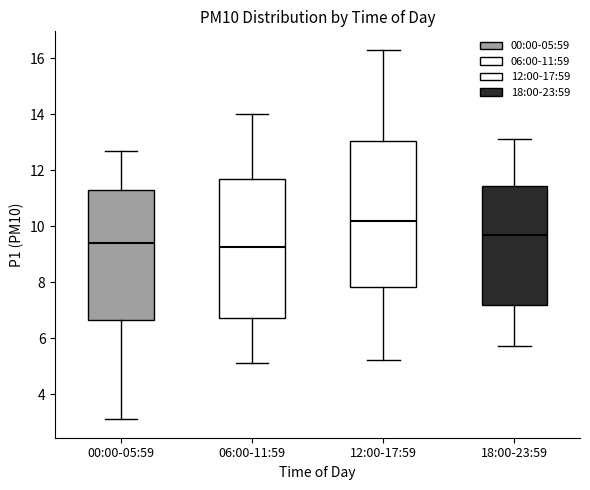

Reading left to right, read every box against the y-axis: the position of its median line, the range the box covers, and the ends of its whiskers. The values are not printed on the chart, so give them approximately, as read against the axis.

00:00-05:59: median 9.4, box 6.6 to 11.4, whiskers 3.2 to 12.6
06:00-11:59: median 9.2, box 6.8 to 11.6, whiskers 5.2 to 14.0
12:00-17:59: median 10.2, box 7.8 to 13.0, whiskers 5.2 to 16.4
18:00-23:59: median 9.8, box 7.2 to 11.4, whiskers 5.8 to 13.2